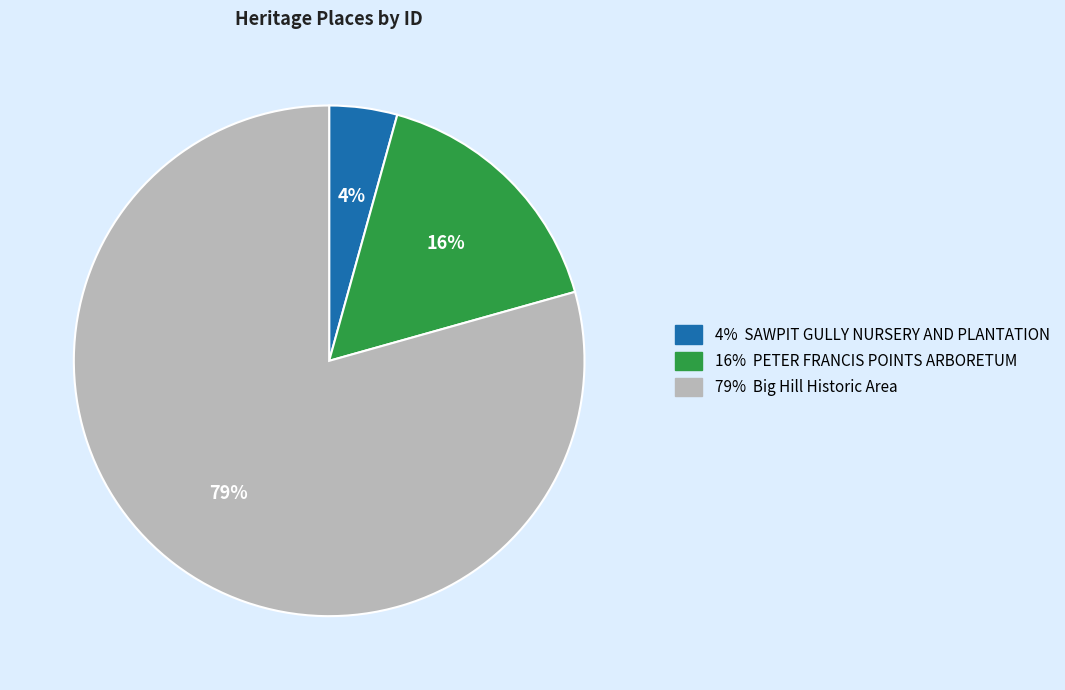

To the nearest percent, what is the average slice percentage?

33%